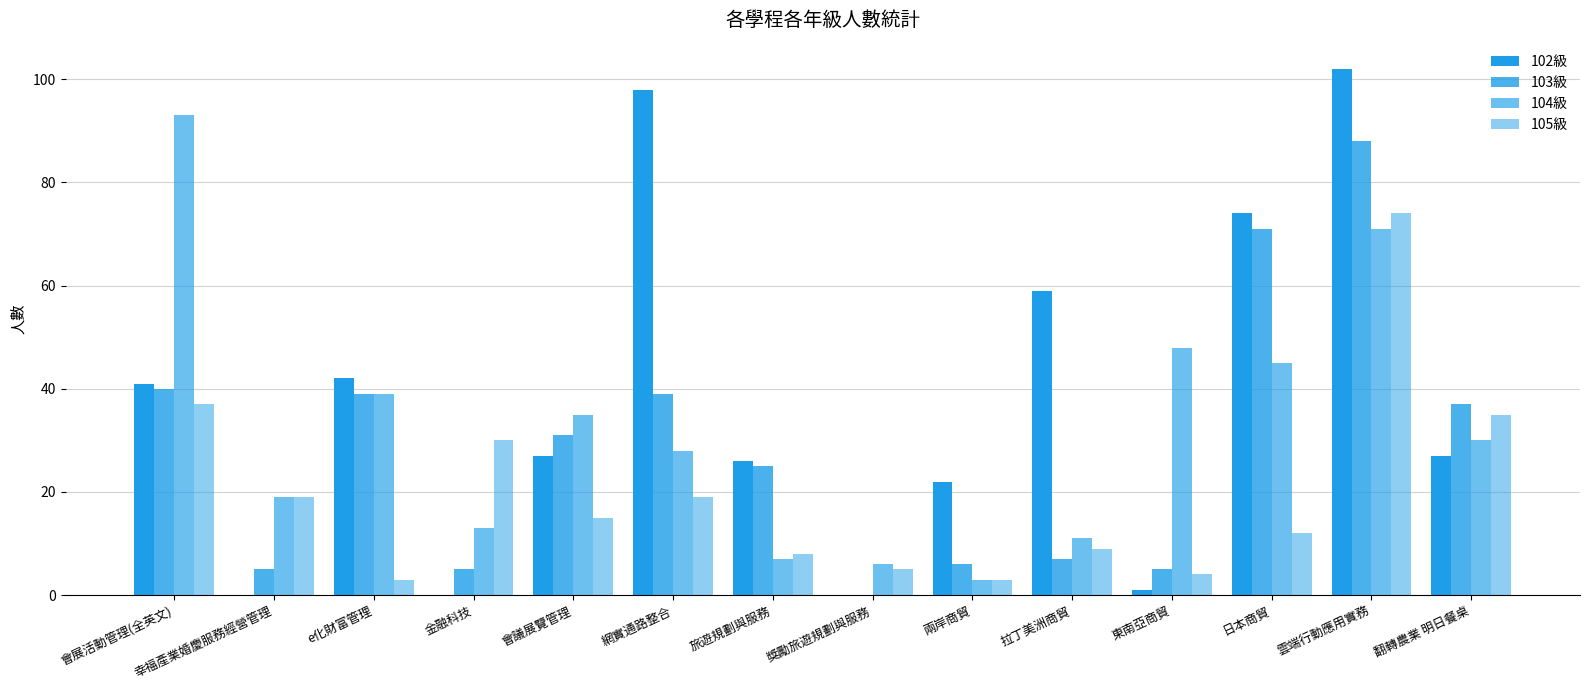

What is the sum of all 104級 values?

448